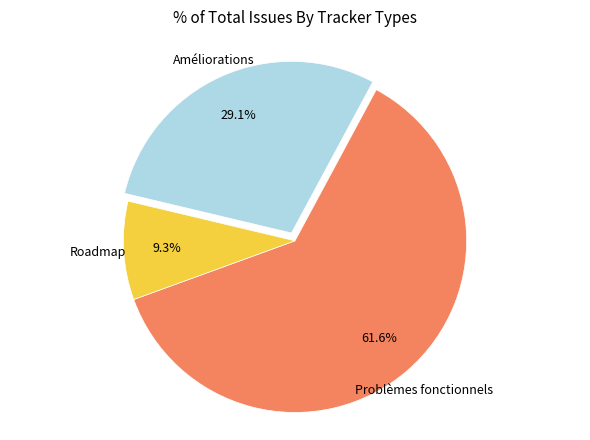

Does any single category account for the majority?

Yes